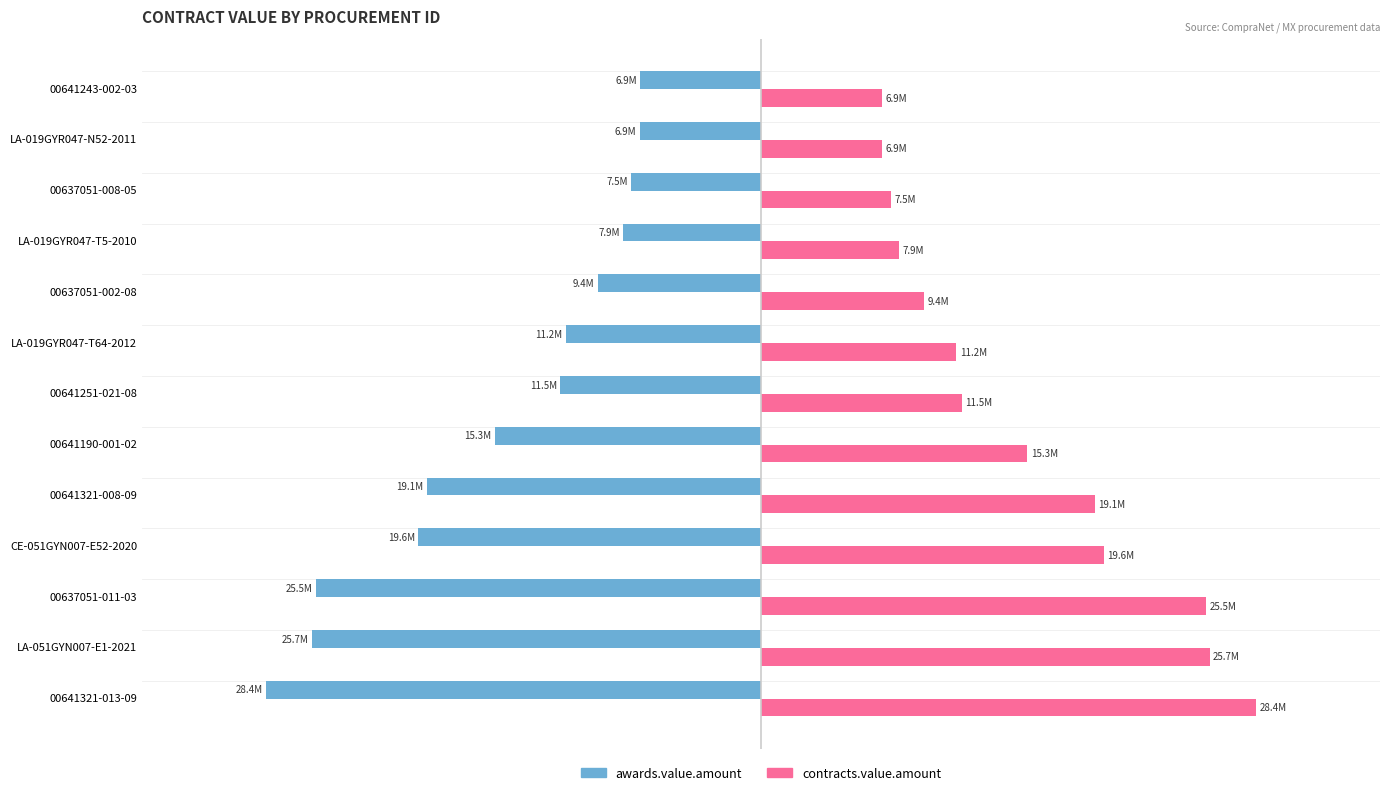

What are all the series names shown in the legend?

awards.value.amount, contracts.value.amount